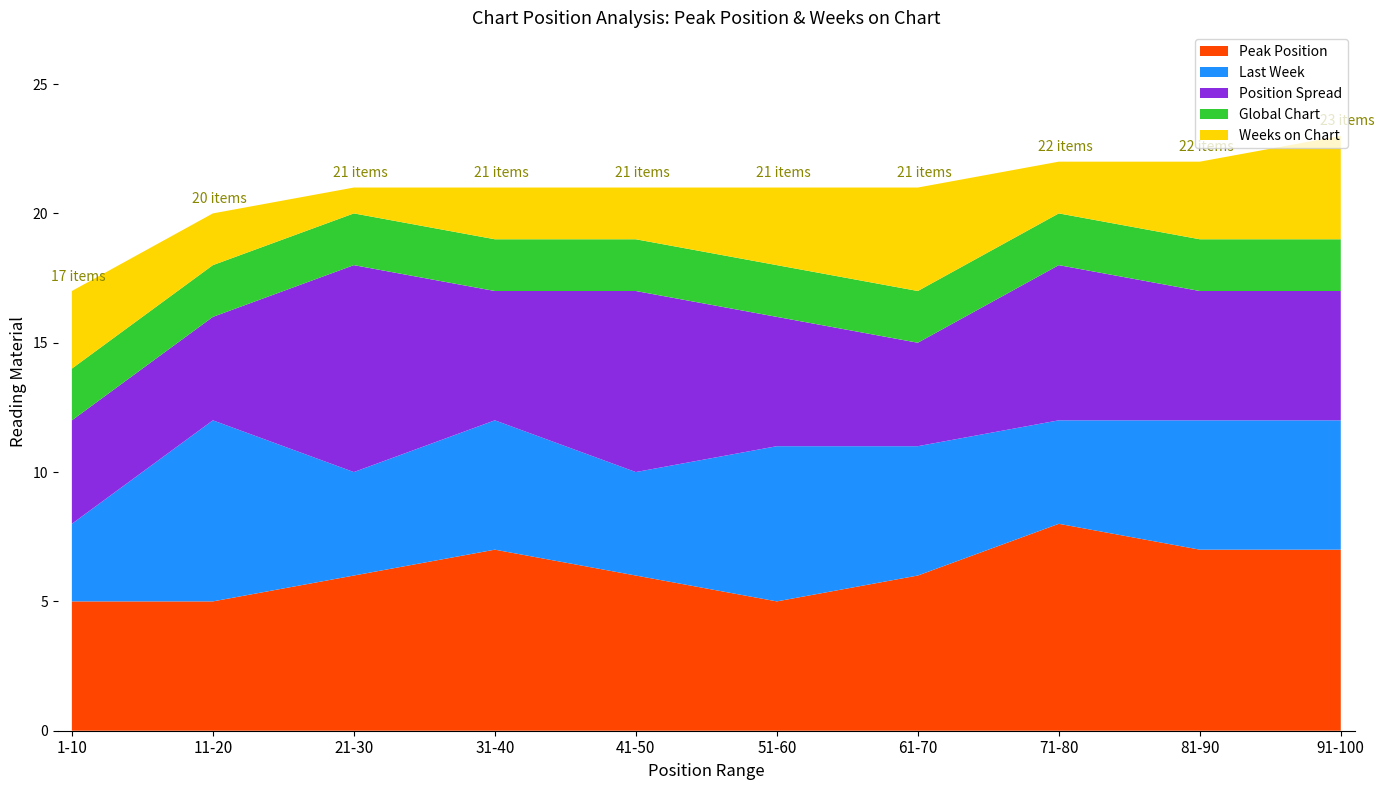

At which label does Peak Position reach its peak?

71-80